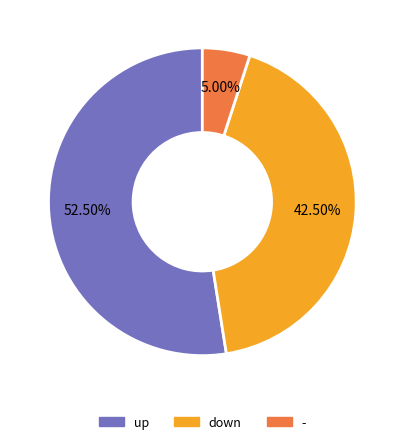

How many slices are in this pie chart?

3